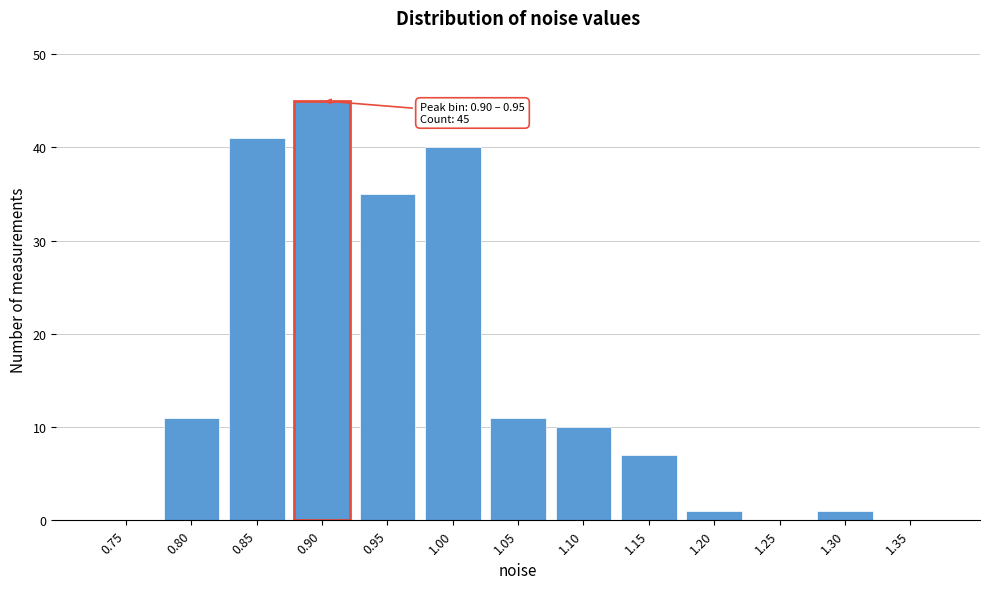

Reading left to right, transcribe all the data shown in this chart.

0.75=0	0.80=11	0.85=41	0.90=45	0.95=35	1.00=40	1.05=11	1.10=10	1.15=7	1.20=1	1.25=0	1.30=1	1.35=0